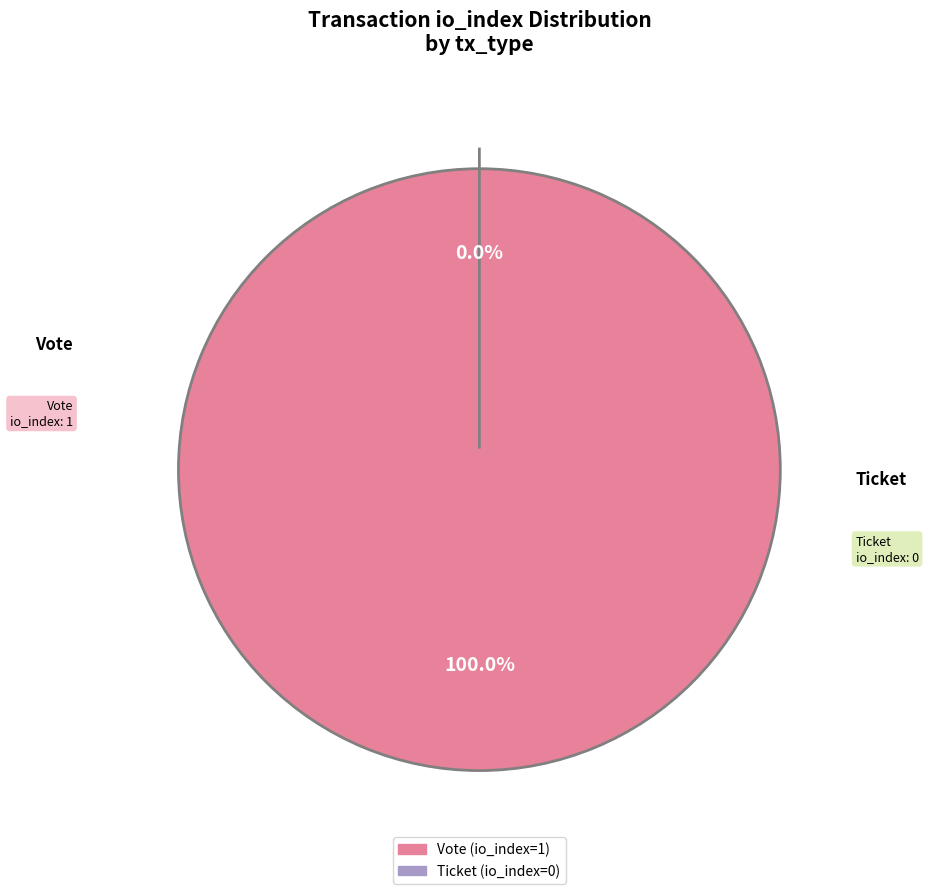

How many segments does this pie chart have?

2